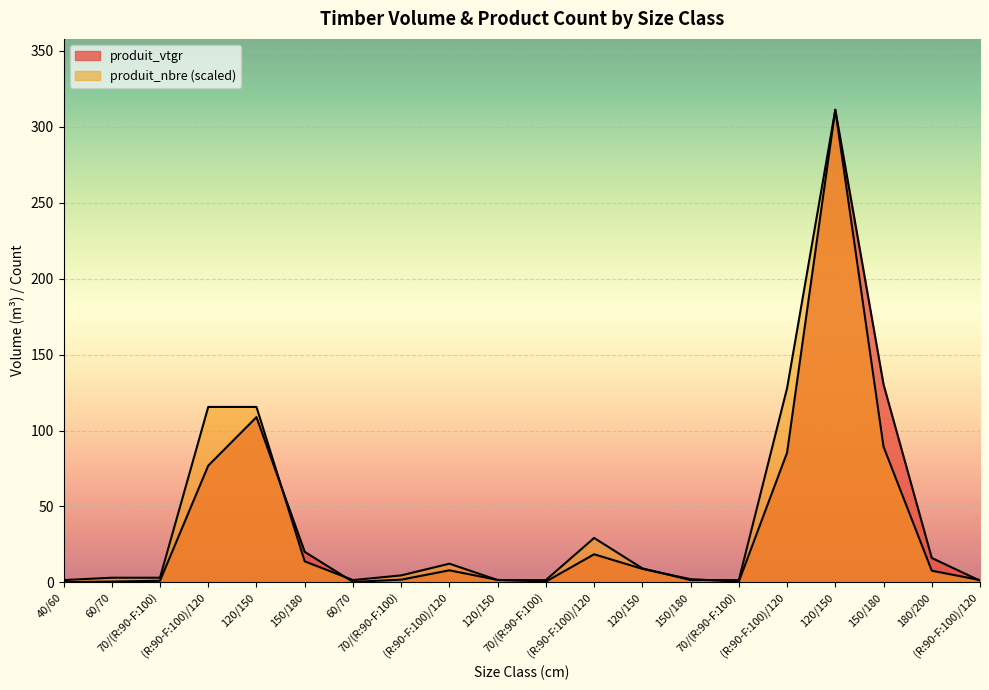

The value of produit_vtgr at 70/(R:90-F:100) is 0.7. True or false?

False